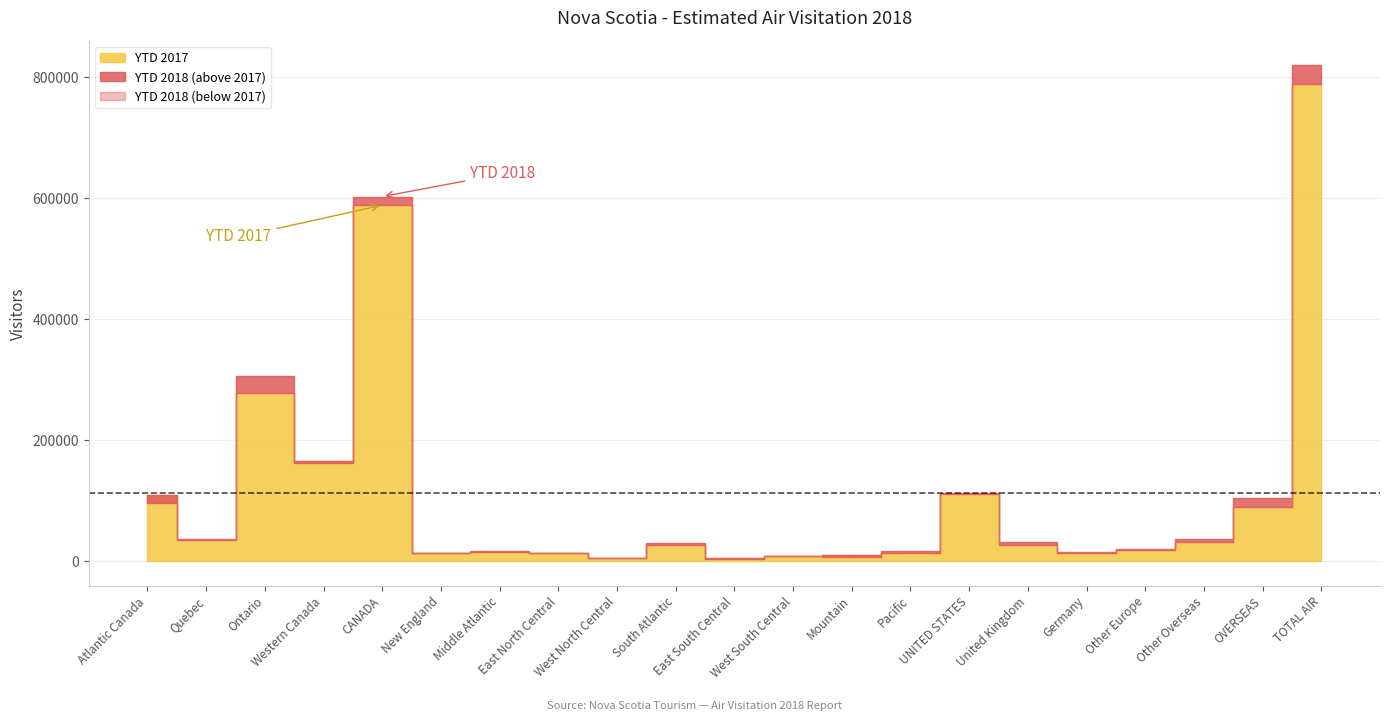

What is the average value of the YTD 2017 series?

112767